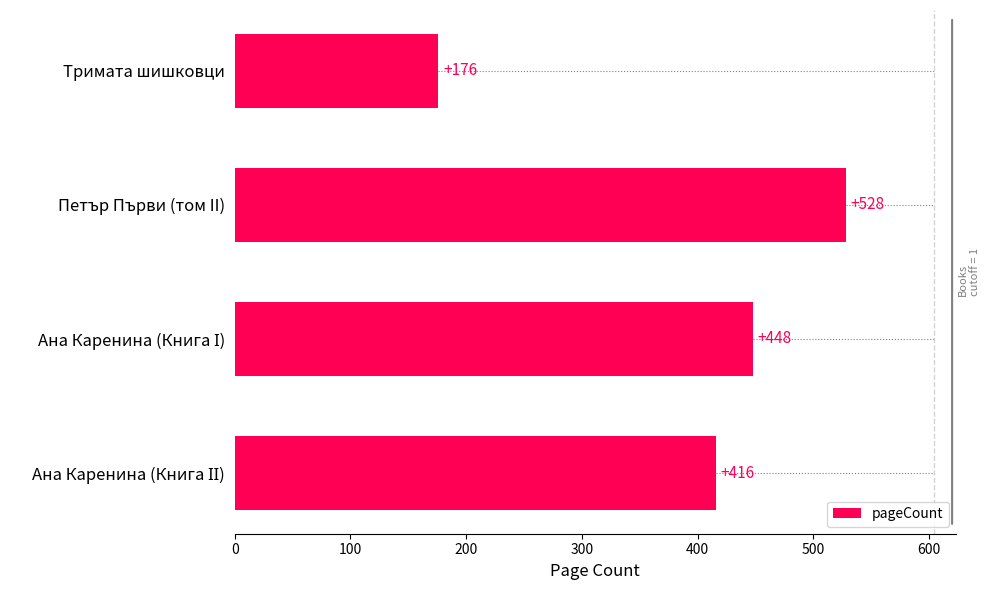

What is the label of the 4th bar from the bottom?

Тримата шишковци